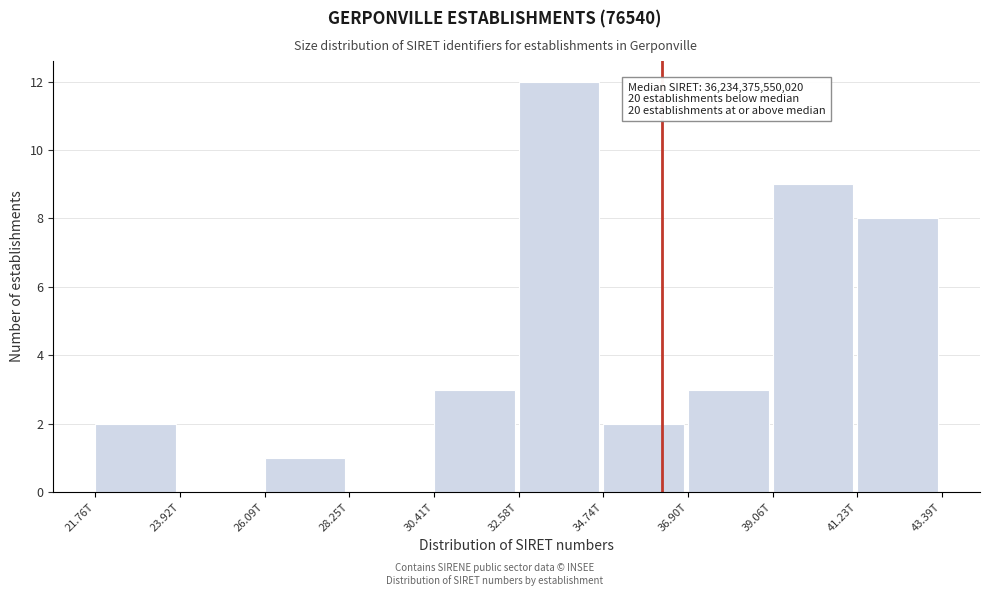

Reading left to right, extract all data points from this chart.

21.76T=2	23.92T=0	26.09T=1	28.25T=0	30.41T=3	32.58T=12	34.74T=2	36.90T=3	39.06T=9	41.23T=8